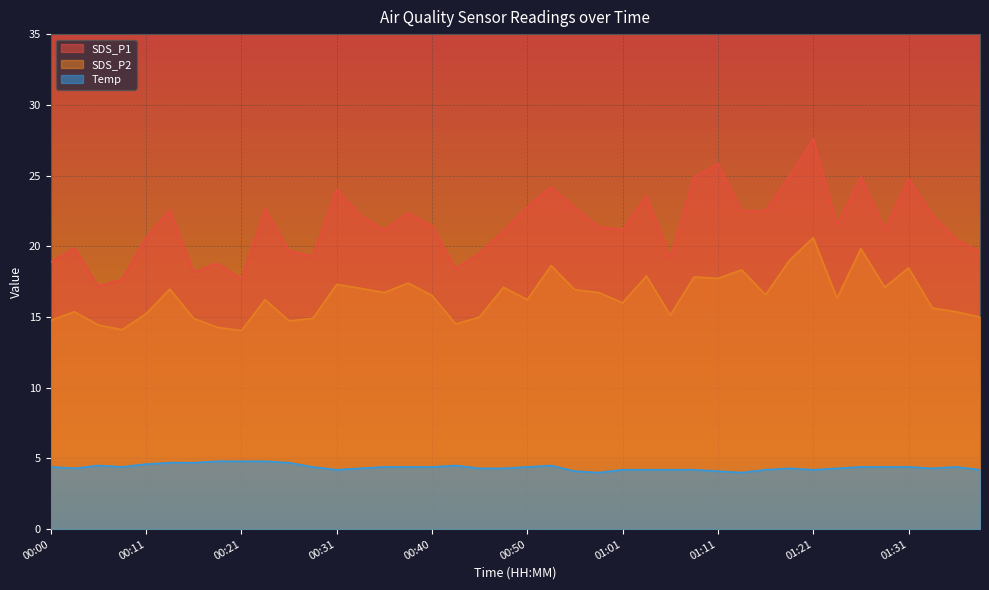

Which series has the widest spread of values?

SDS_P1